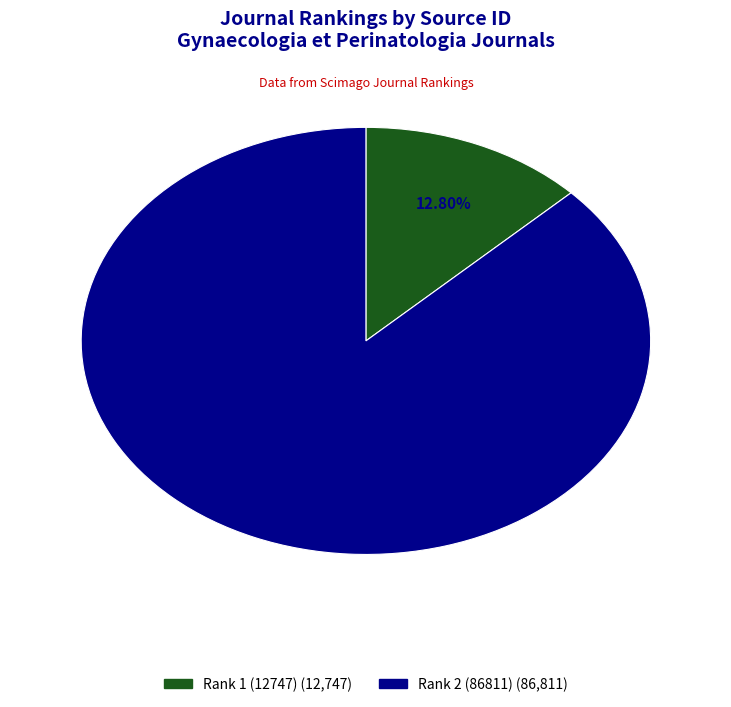

Does any single category account for the majority?

Yes